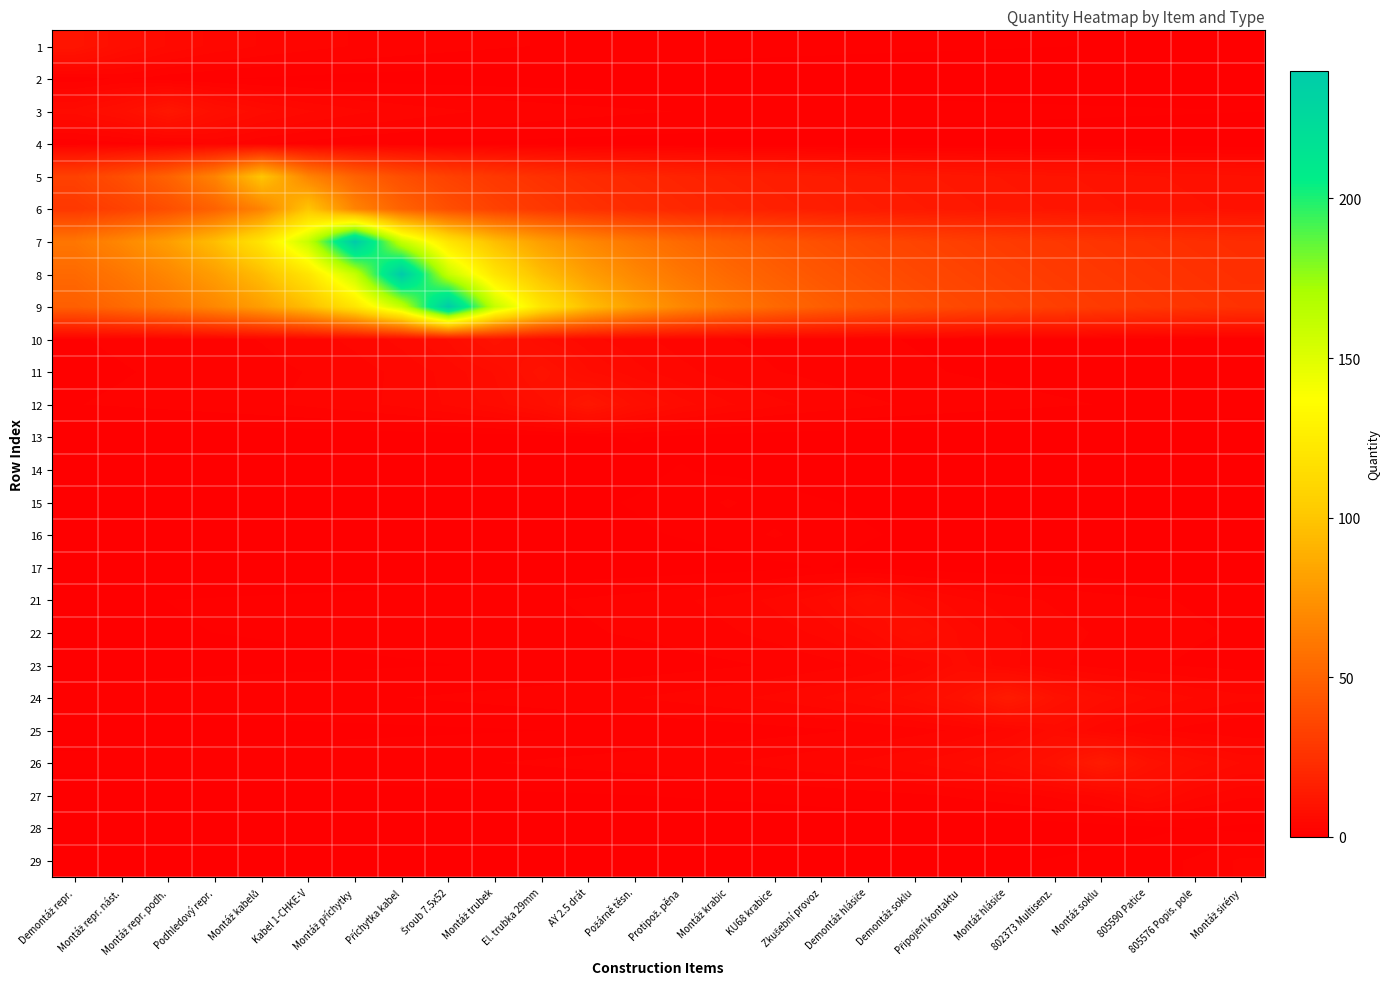

Rank the series at Demontáž hlásiče from lowest to highest value.

2, 28, 13, 14, 4, 29, 17, 15, 16, 1, 3, 27, 10, 25, 11, 12, 23, 26, 22, 24, 21, 5, 6, 7, 8, 9